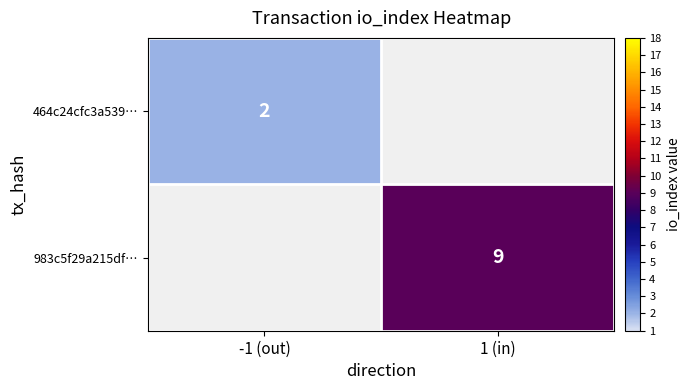

The 464c24cfc3a539… series shows 2 at -1 (out). True or false?

True